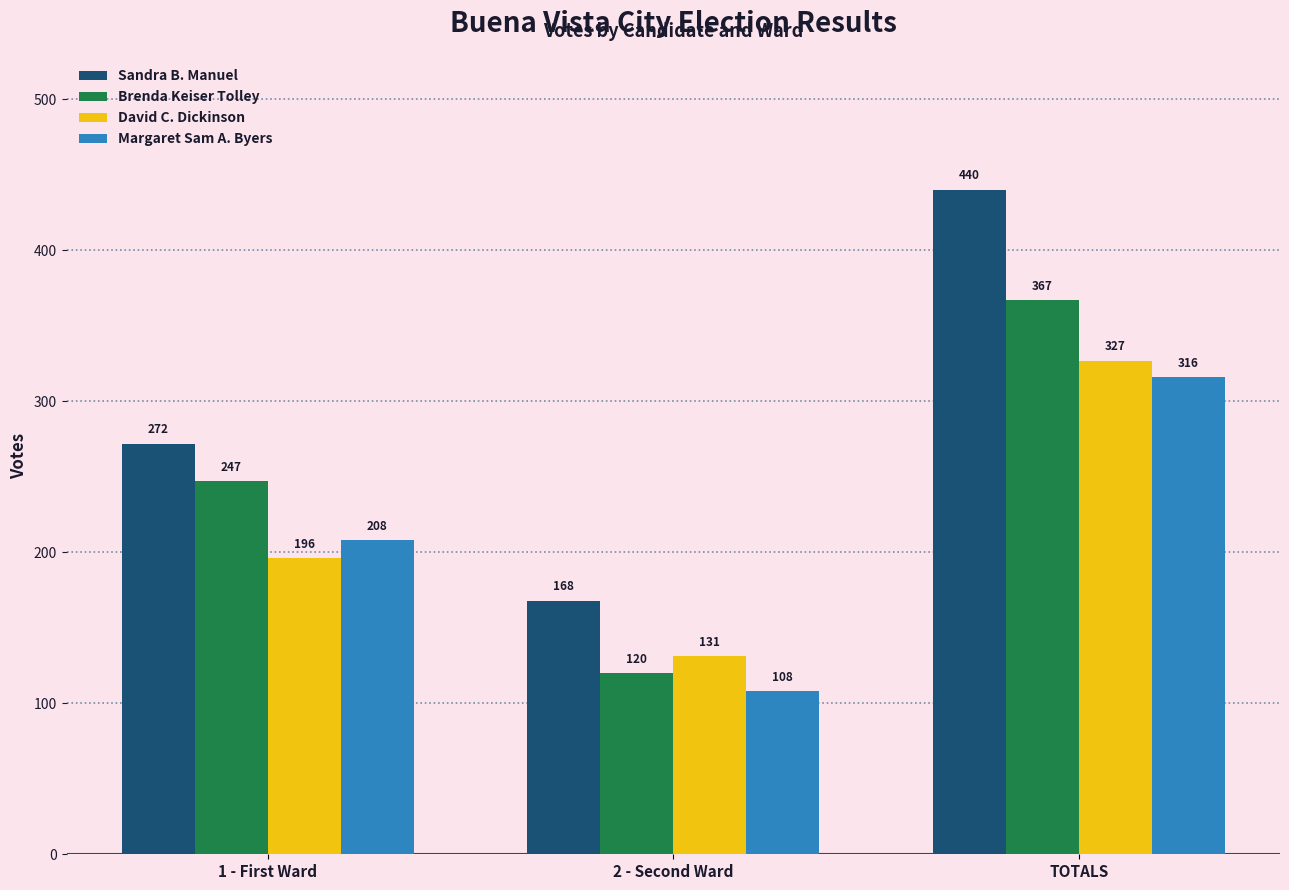

What position from the left is 2 - Second Ward?

2